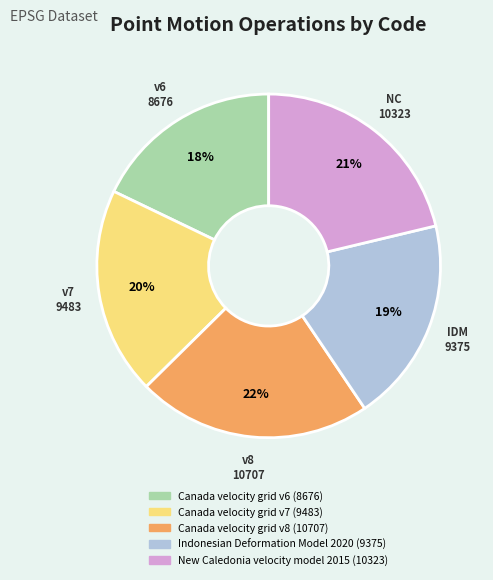

Is it true that Canada velocity grid v8 is 8% of the pie?

False